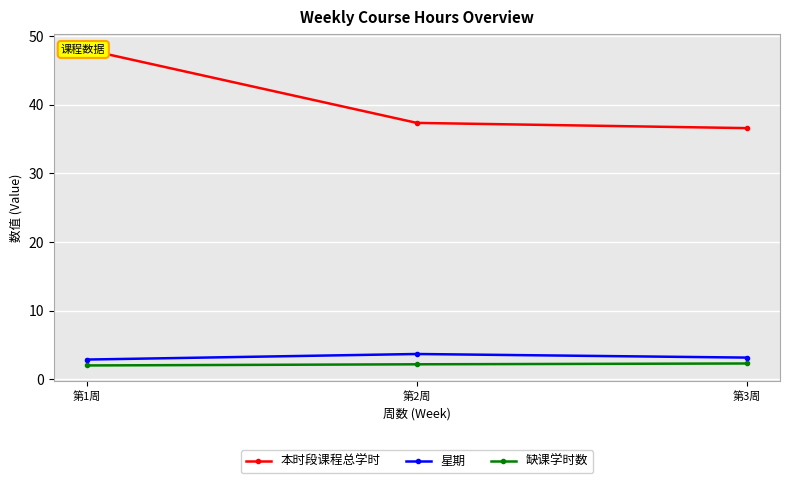

At which category is the sum across all series the highest?

第1周